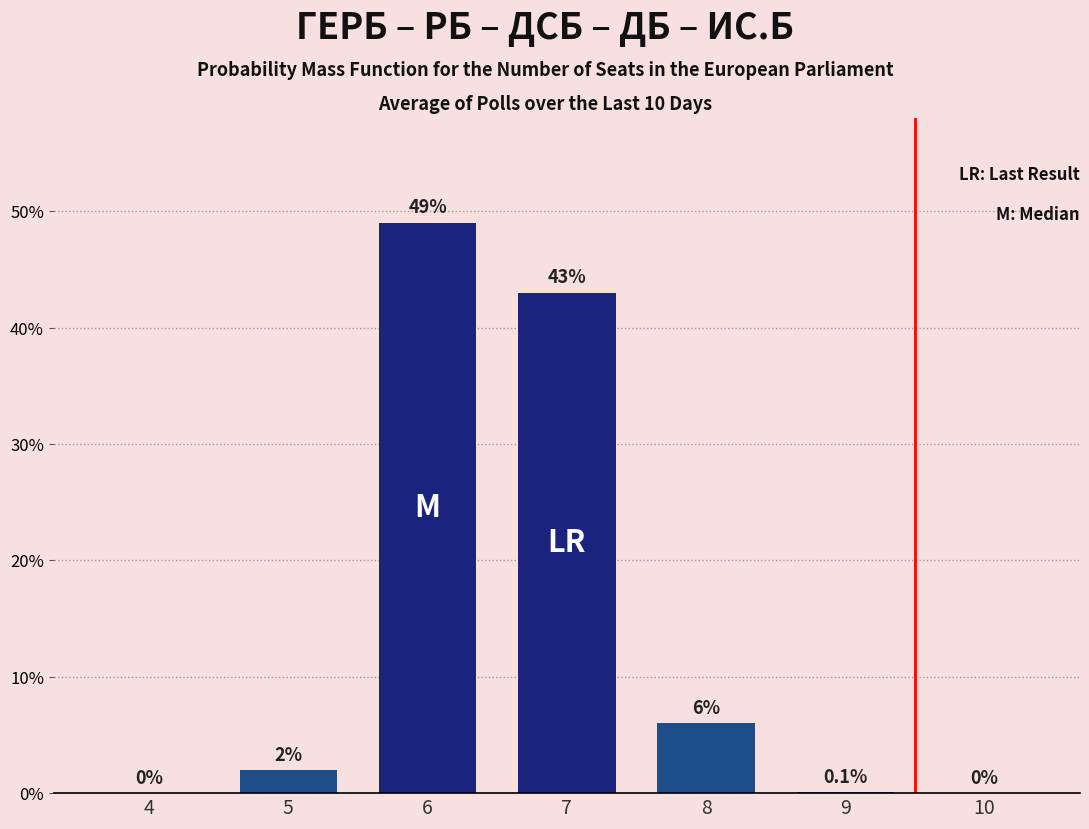

Reading left to right, list all the values displayed in this chart.

4=0.0	5=2.0	6=49.0	7=43.0	8=6.0	9=0.1	10=0.0